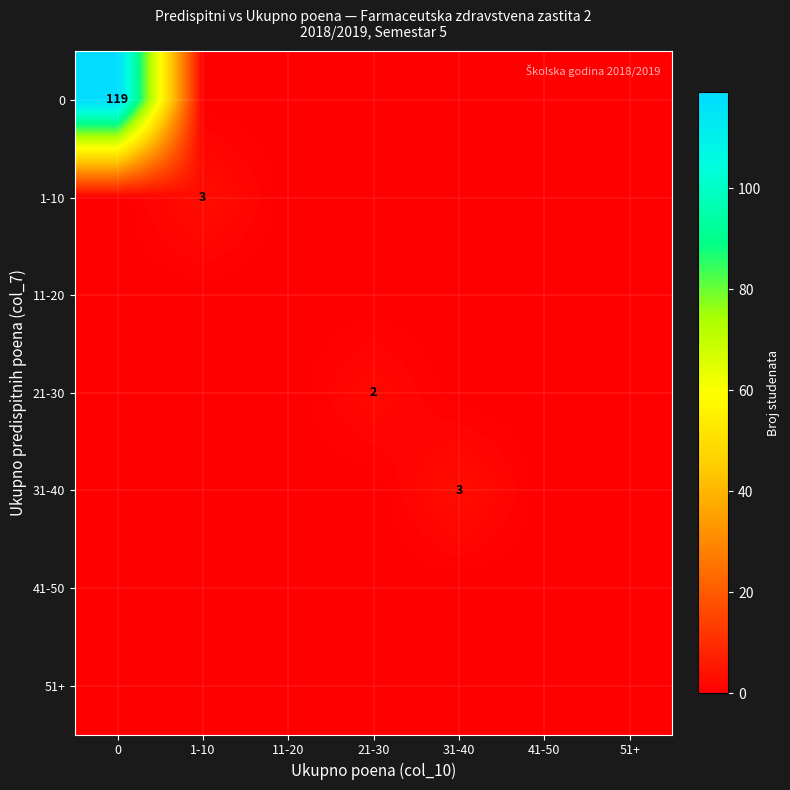

The value of 31-40 at 51+ is 0. True or false?

True